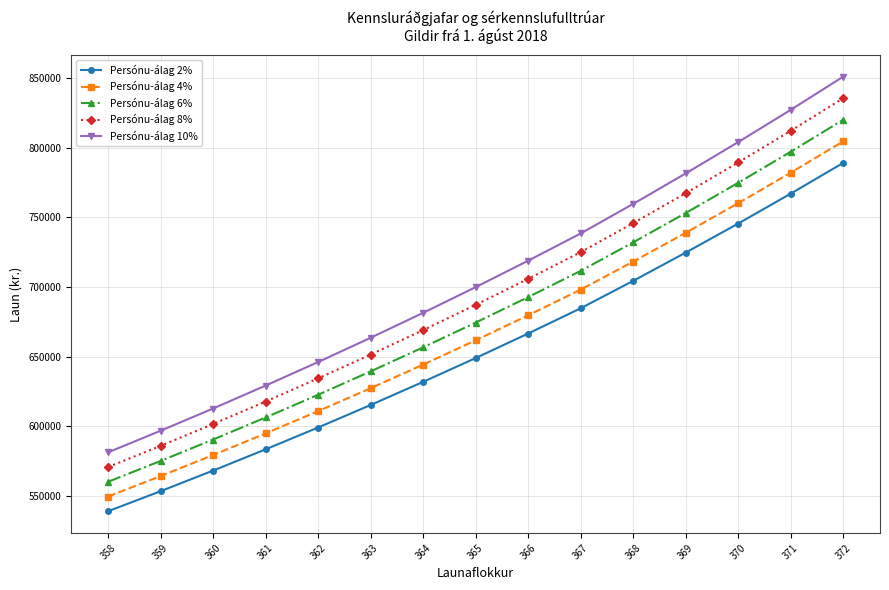

Reading left to right, what are all the values shown in this chart?

Persónu-álag 2%: 358=539012	359=553400	360=568206	361=583449	362=599135	363=615283	364=631899	365=648999	366=666607	367=684725	368=704419	369=724692	370=745553	371=767023	372=789123
Persónu-álag 4%: 358=549581	359=564251	360=579348	361=594889	362=610882	363=627348	364=644289	365=661725	366=679677	367=698151	368=718231	369=738901	370=760171	371=782062	372=804596
Persónu-álag 6%: 358=560150	359=575102	360=590489	361=606330	362=622630	363=639412	364=656680	365=674450	366=692748	367=711577	368=732043	369=753111	370=774790	371=797102	372=820069
Persónu-álag 8%: 358=570718	359=585953	360=601630	361=617770	362=634378	363=651477	364=669070	365=687176	366=705819	367=725003	368=745856	369=767321	370=789409	371=812142	372=835542
Persónu-álag 10%: 358=581287	359=596804	360=612772	361=629210	362=646126	363=663541	364=681460	365=699901	366=718890	367=738429	368=759668	369=781530	370=804027	371=827181	372=851015